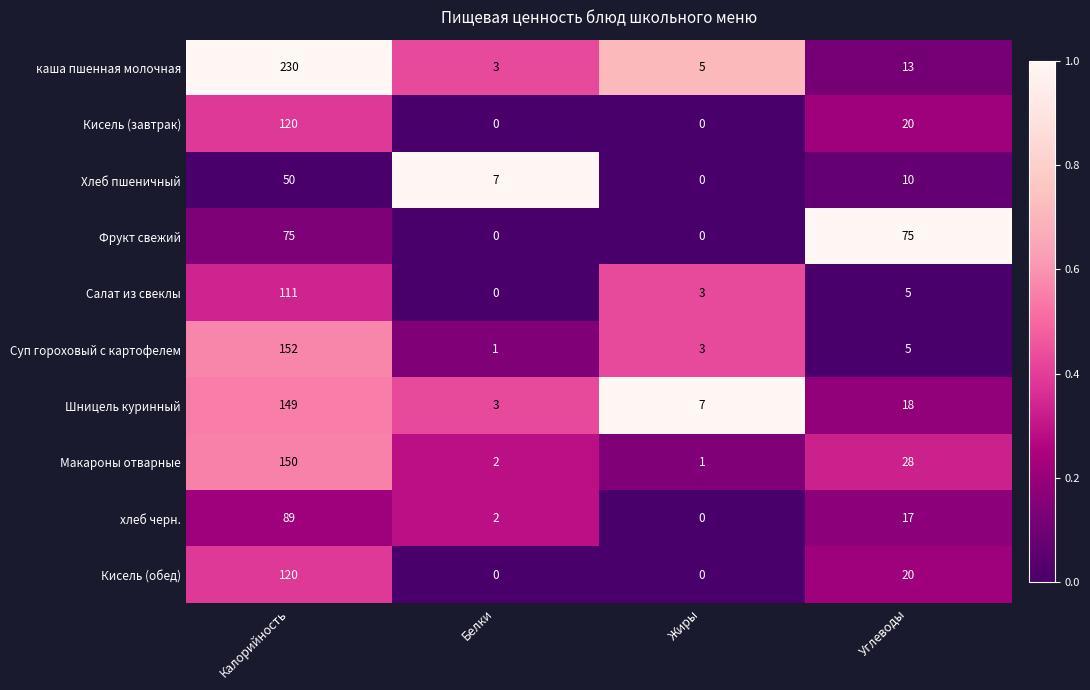

At which category does the chart reach its peak across all series?

Калорийность